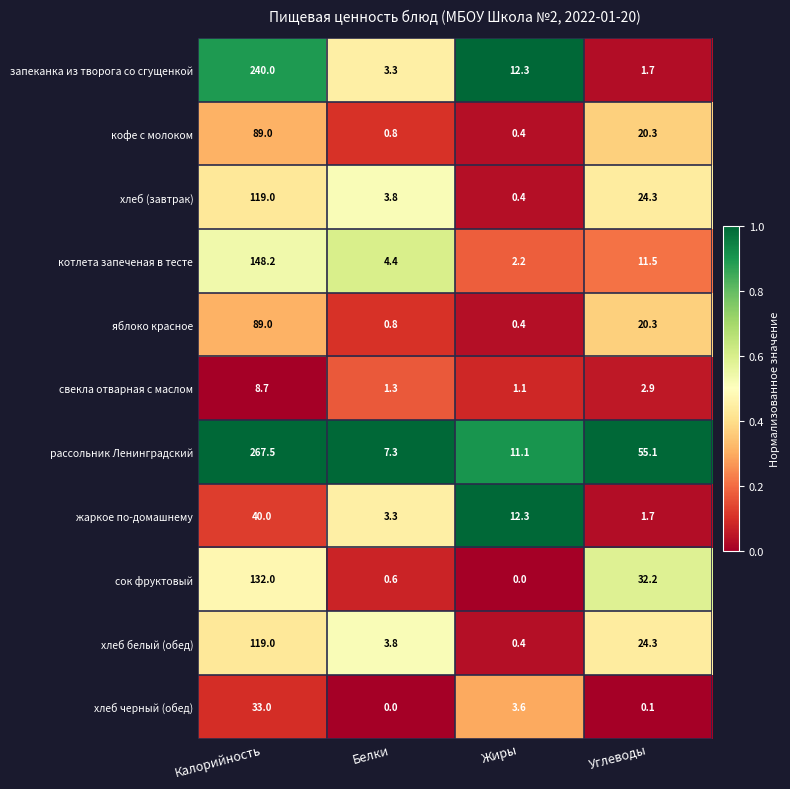

Which series has the largest range (max minus min)?

рассольник Ленинградский